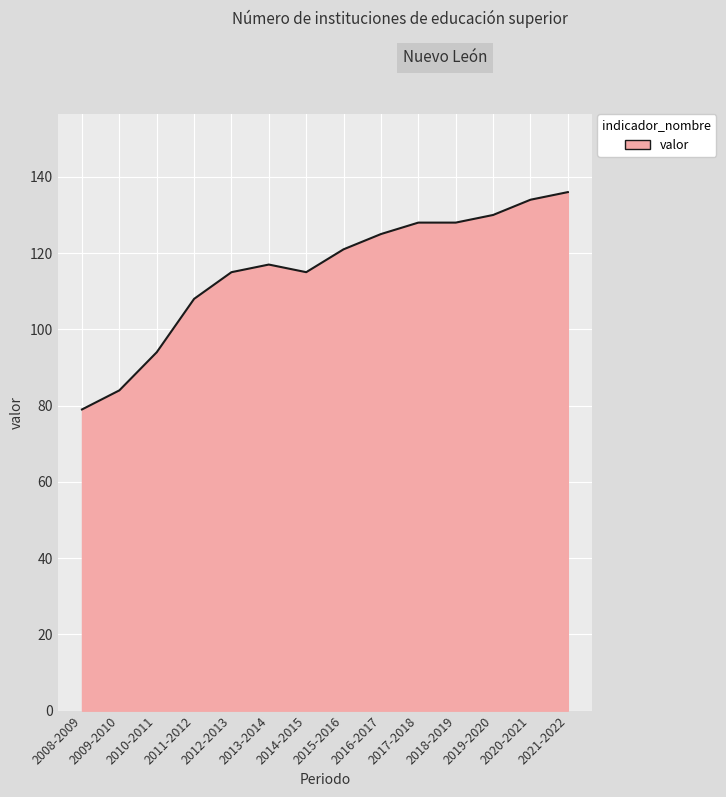

Reading left to right, what are all the values shown in this chart?

79	84	94	108	115	117	115	121	125	128	128	130	134	136